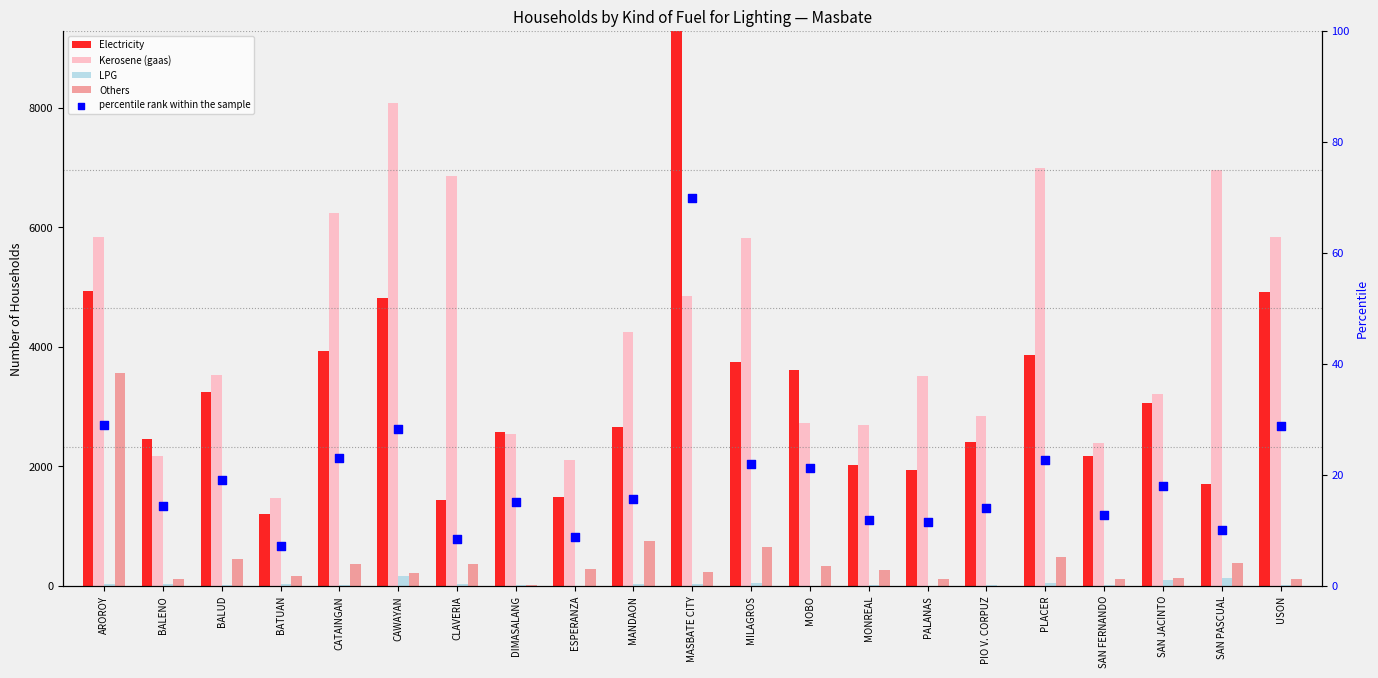

Which series contains the lowest Y value?

LPG